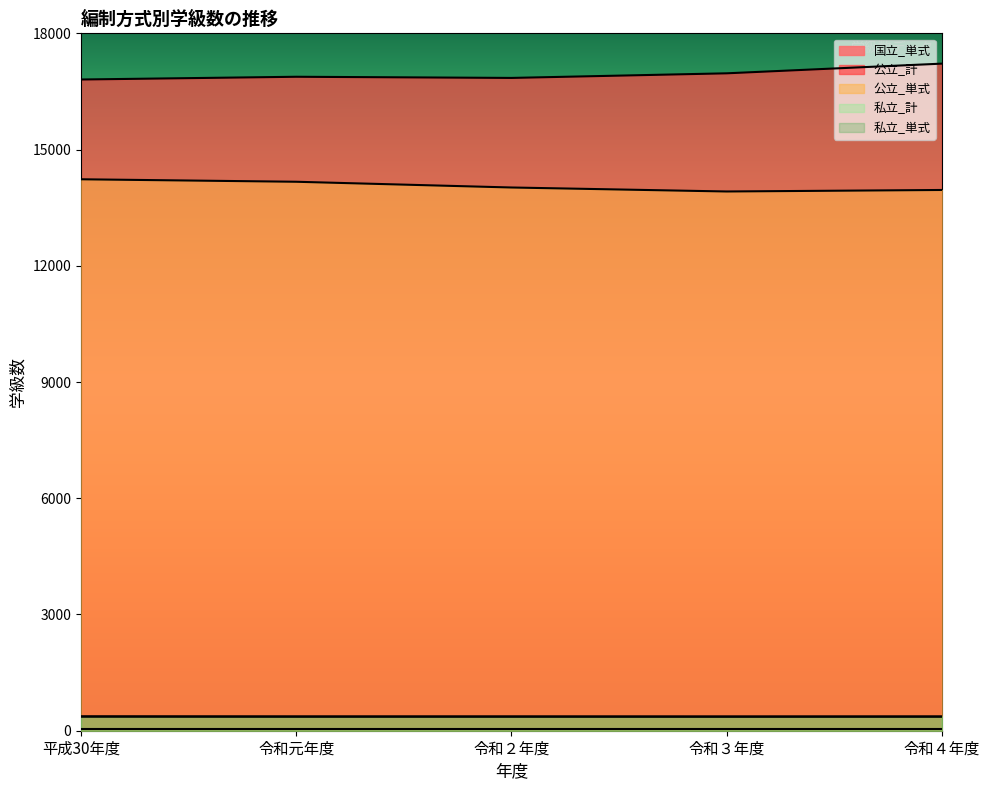

What is the maximum value for 私立_計?

369